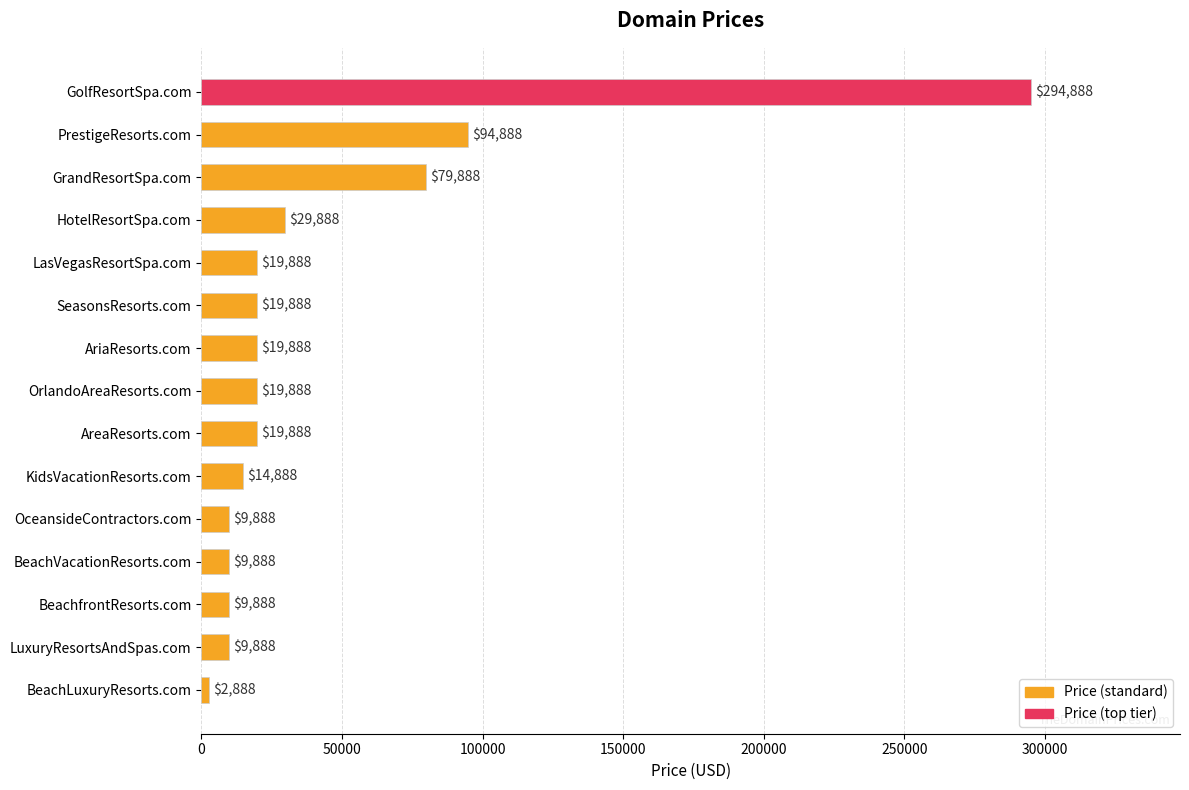

Does the chart contain any negative values?

No